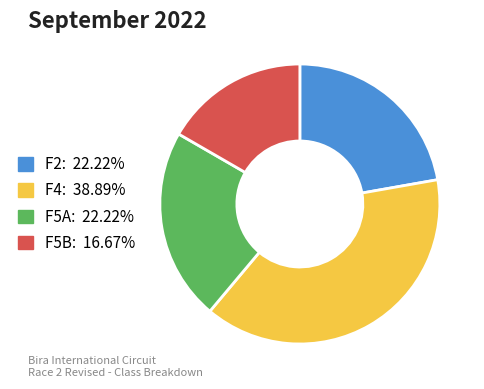

Do F5B and F4 together represent more than half of the pie?

Yes